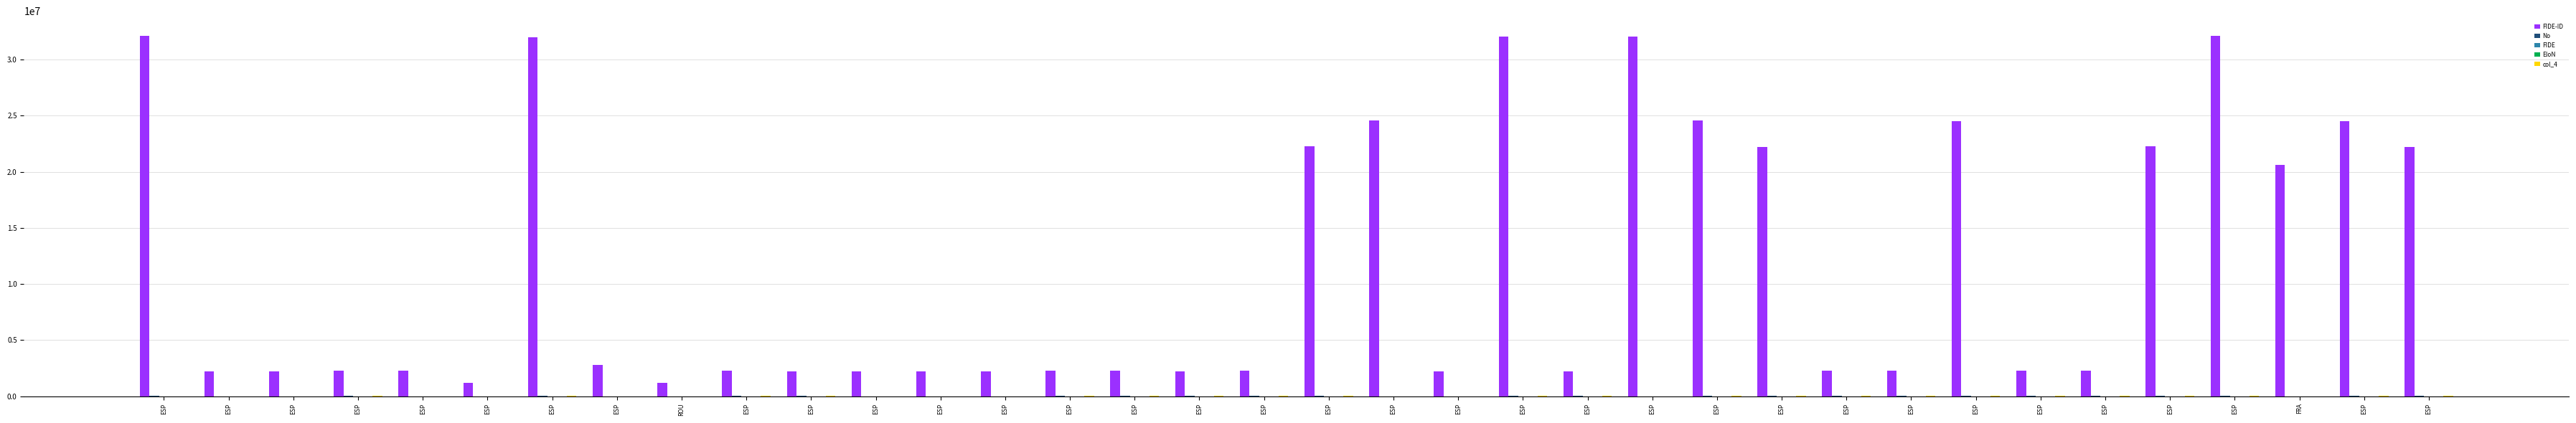

Are the bars grouped side by side (vs. stacked)?

Yes